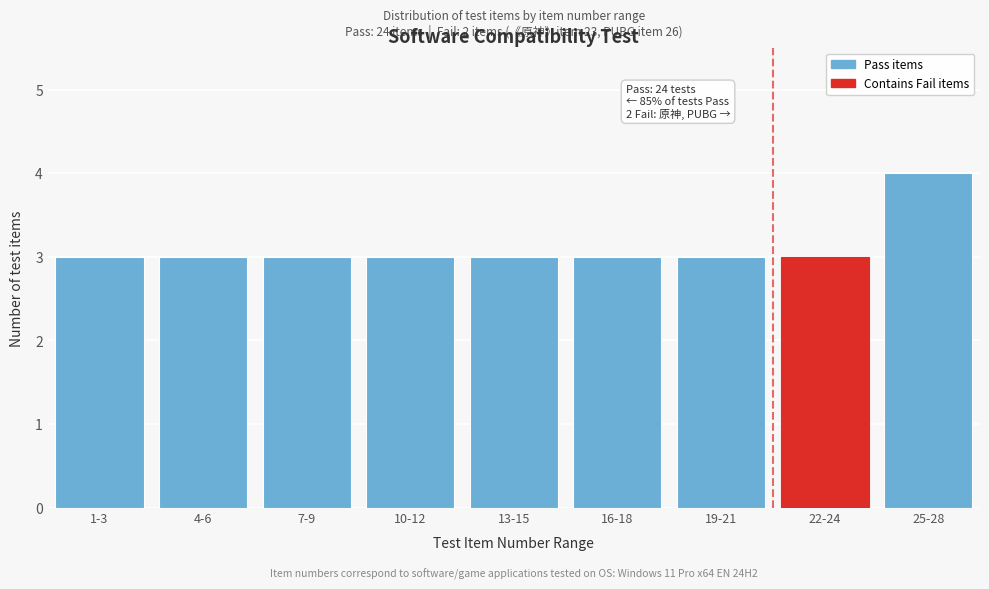

Reading left to right, list all the values displayed in this chart.

1-3=3	4-6=3	7-9=3	10-12=3	13-15=3	16-18=3	19-21=3	22-24=3	25-28=4